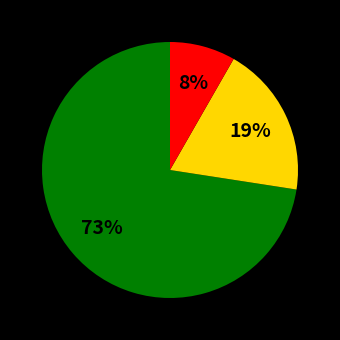

Is there any slice that represents more than half of the pie?

Yes